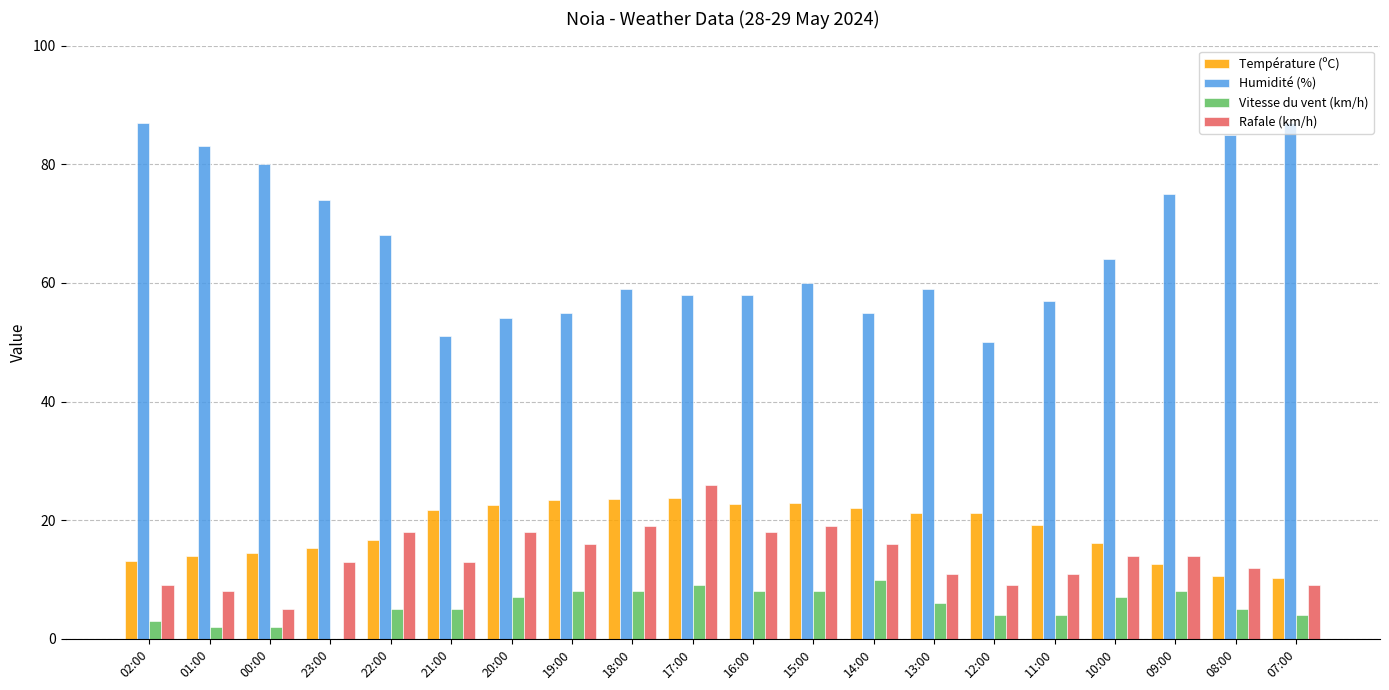

What are all the series names shown in the legend?

Température (ºC), Humidité (%), Vitesse du vent (km/h), Rafale (km/h)